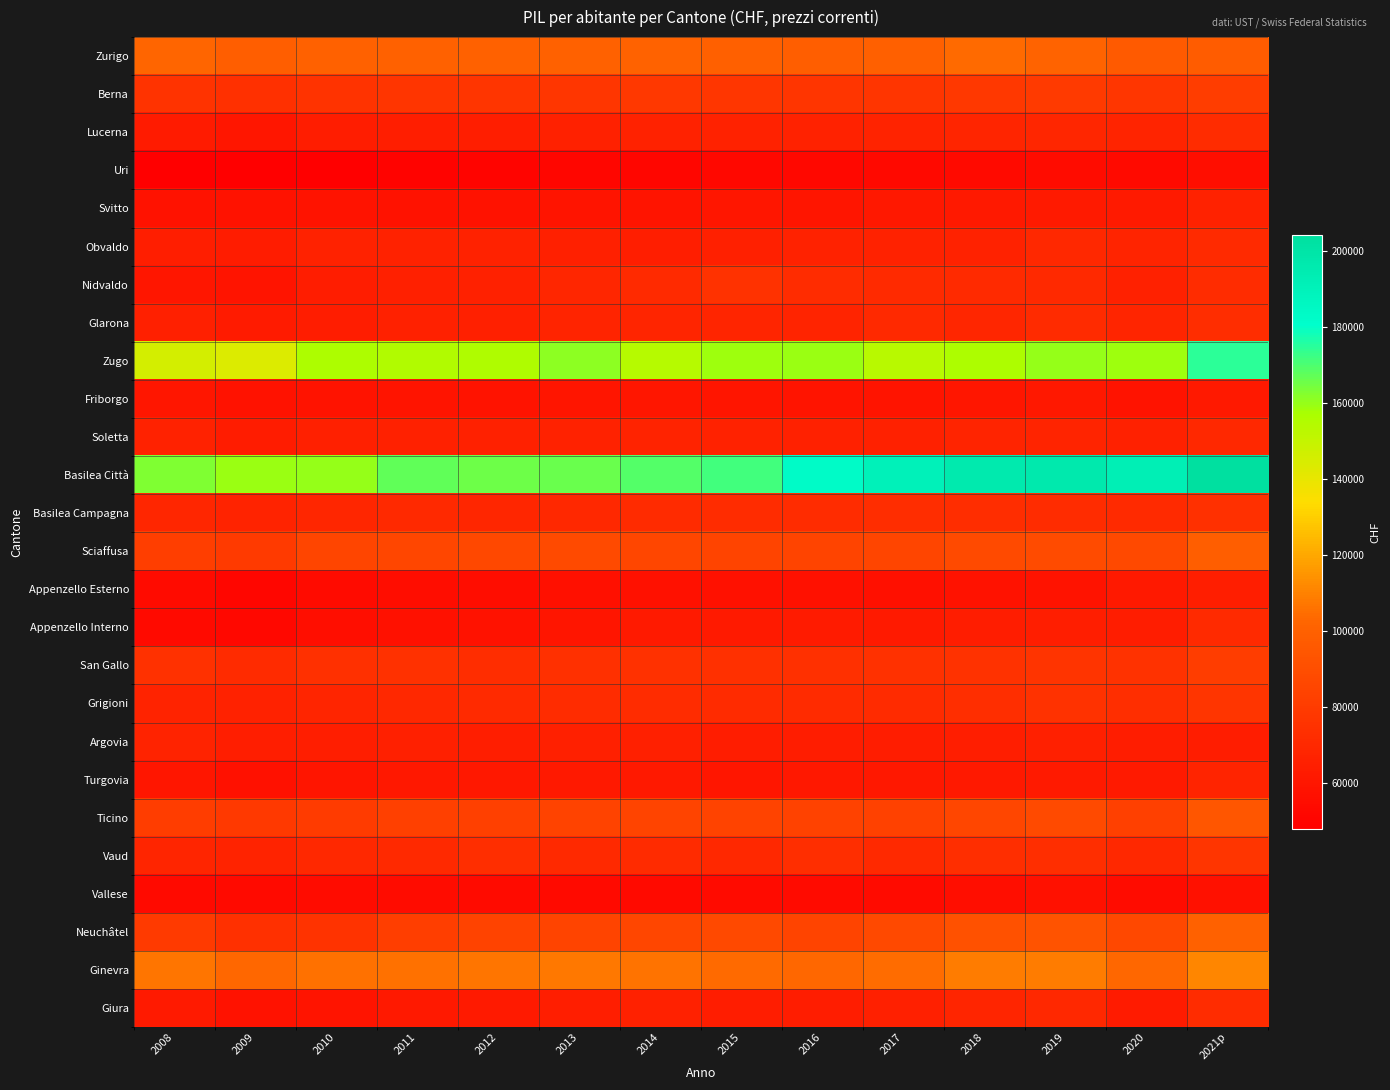

Reading left to right, list all the values displayed in this chart.

Zurigo: 2008=102323.7	2009=98814.5	2010=99867.0	2011=99998.5	2012=100062.7	2013=100011.3	2014=100621.4	2015=99316.0	2016=99026.1	2017=99395.1	2018=103713.6	2019=101489.2	2020=96490.8	2021p=97846.4
Berna: 2008=75468.3	2009=73888.5	2010=75988.5	2011=77088.9	2012=76861.9	2013=77568.2	2014=78287.0	2015=77481.9	2016=76650.6	2017=76693.0	2018=78191.4	2019=79409.6	2020=77392.6	2021p=81199.4
Lucerna: 2008=62696.0	2009=60575.2	2010=63978.8	2011=64471.1	2012=64476.8	2013=65644.2	2014=66257.0	2015=66378.4	2016=66806.8	2017=67275.4	2018=68114.5	2019=68810.3	2020=67609.0	2021p=72019.1
Uri: 2008=48083.4	2009=47937.9	2010=48046.8	2011=50061.4	2012=50627.5	2013=52086.6	2014=52121.1	2015=52365.9	2016=52579.8	2017=53343.9	2018=53966.9	2019=54714.8	2020=53909.6	2021p=56193.9
Svitto: 2008=58226.1	2009=58065.1	2010=58561.4	2011=57965.6	2012=58080.3	2013=59043.1	2014=59298.6	2015=60288.6	2016=60093.6	2017=60766.3	2018=61429.3	2019=62285.9	2020=62121.4	2021p=66332.7
Obvaldo: 2008=64856.5	2009=63272.4	2010=66244.8	2011=66591.5	2012=66510.0	2013=65383.4	2014=64988.5	2015=65464.5	2016=66512.4	2017=66576.7	2018=66840.0	2019=69422.4	2020=67842.8	2021p=70973.6
Nidvaldo: 2008=60195.7	2009=59360.9	2010=64141.5	2011=65184.8	2012=66199.6	2013=69083.4	2014=70625.7	2015=75216.9	2016=72119.0	2017=70782.5	2018=71112.8	2019=70109.3	2020=66192.3	2021p=72277.3
Glarona: 2008=65185.5	2009=63054.4	2010=64335.5	2011=65636.3	2012=65556.8	2013=67904.0	2014=68513.1	2015=68557.4	2016=67824.1	2017=70284.5	2018=69103.4	2019=71394.8	2020=68122.3	2021p=72649.7
Zugo: 2008=145844.8	2009=143392.6	2010=156439.3	2011=154733.0	2012=155396.1	2013=161266.5	2014=153635.0	2015=158888.2	2016=159093.2	2017=153188.2	2018=155986.5	2019=159608.6	2020=158474.3	2021p=174570.0
Friborgo: 2008=60542.2	2009=57957.3	2010=58847.0	2011=59184.4	2012=58406.3	2013=59940.2	2014=60364.2	2015=59779.2	2016=59057.4	2017=59418.1	2018=60166.2	2019=60764.2	2020=58356.5	2021p=61808.0
Soletta: 2008=66514.5	2009=63651.5	2010=65312.3	2011=66050.6	2012=65900.5	2013=66432.1	2014=66920.3	2015=66645.2	2016=65934.9	2017=66145.8	2018=67457.0	2019=67903.9	2020=65642.5	2021p=69576.4
Basilea Città: 2008=162748.8	2009=159273.1	2010=160120.1	2011=167406.1	2012=165225.9	2013=165806.2	2014=168966.8	2015=171363.2	2016=182931.8	2017=190585.6	2018=196103.7	2019=196189.1	2020=192091.5	2021p=204070.3
Basilea Campagna: 2008=68723.3	2009=66940.6	2010=68914.9	2011=69994.0	2012=69043.4	2013=69638.2	2014=71249.3	2015=72014.3	2016=71848.6	2017=72396.9	2018=72395.9	2019=72078.2	2020=70512.8	2021p=73986.5
Sciaffusa: 2008=81997.0	2009=79300.4	2010=85304.7	2011=86207.6	2012=86753.8	2013=87650.0	2014=85987.0	2015=84853.0	2016=85020.4	2017=85286.8	2018=87820.3	2019=88763.8	2020=87545.8	2021p=98741.1
Appenzello Esterno: 2008=54153.3	2009=51970.5	2010=54359.7	2011=55364.5	2012=55281.2	2013=57016.5	2014=57529.1	2015=57596.8	2016=57496.6	2017=56525.2	2018=57983.6	2019=58809.9	2020=61658.4	2021p=64559.1
Appenzello Interno: 2008=53772.9	2009=52307.1	2010=56255.1	2011=57615.4	2012=58016.1	2013=60022.6	2014=62290.3	2015=62349.8	2016=63088.1	2017=62463.2	2018=64132.9	2019=64876.5	2020=64336.1	2021p=70727.8
San Gallo: 2008=74201.2	2009=71318.6	2010=73715.1	2011=74762.2	2012=72862.8	2013=74153.0	2014=74702.3	2015=73729.1	2016=74090.8	2017=74339.9	2018=75211.8	2019=76513.5	2020=75300.9	2021p=81217.9
Grigioni: 2008=67119.2	2009=66660.8	2010=68235.6	2011=69827.5	2012=70543.2	2013=72149.0	2014=72283.4	2015=71398.1	2016=71547.1	2017=71473.5	2018=73188.8	2019=75173.6	2020=73297.3	2021p=76991.3
Argovia: 2008=67266.3	2009=64629.8	2010=64828.8	2011=65338.4	2012=64720.5	2013=65251.4	2014=65318.0	2015=64040.5	2016=63974.7	2017=64084.1	2018=64760.3	2019=65260.3	2020=63928.8	2021p=64345.9
Turgovia: 2008=60173.8	2009=57676.9	2010=60049.1	2011=61141.0	2012=61197.9	2013=61744.4	2014=61775.8	2015=60471.7	2016=60973.6	2017=60754.6	2018=61758.1	2019=62437.0	2020=62438.5	2021p=67763.5
Ticino: 2008=81348.3	2009=78763.1	2010=80201.0	2011=82692.6	2012=82657.7	2013=84463.0	2014=85098.6	2015=84358.8	2016=83712.4	2017=82716.0	2018=86333.4	2019=87935.8	2020=82616.7	2021p=94377.1
Vaud: 2008=68588.1	2009=67109.8	2010=69836.3	2011=70043.0	2012=73353.6	2013=70497.4	2014=71365.1	2015=69811.7	2016=73172.7	2017=69958.7	2018=73334.2	2019=73100.4	2020=69688.4	2021p=76833.9
Vallese: 2008=53542.7	2009=53984.5	2010=54717.7	2011=54776.1	2012=54316.9	2013=54001.3	2014=53600.3	2015=54523.3	2016=54237.9	2017=54466.0	2018=56339.4	2019=57489.8	2020=54827.1	2021p=57386.6
Neuchâtel: 2008=79450.8	2009=74037.8	2010=75885.5	2011=81949.2	2012=84089.8	2013=84893.2	2014=85867.7	2015=87011.1	2016=85085.6	2017=87244.7	2018=91313.8	2019=92818.2	2020=86950.9	2021p=99998.6
Ginevra: 2008=107009.2	2009=102848.8	2010=105679.0	2011=105713.4	2012=106961.8	2013=107656.4	2014=106274.9	2015=104024.9	2016=103391.0	2017=104477.9	2018=108371.2	2019=108789.9	2020=102953.7	2021p=110932.0
Giura: 2008=62083.5	2009=57939.5	2010=59344.6	2011=61564.4	2012=62203.5	2013=64586.3	2014=65931.7	2015=64264.7	2016=63814.7	2017=65176.5	2018=68160.7	2019=69362.6	2020=62810.0	2021p=72168.5